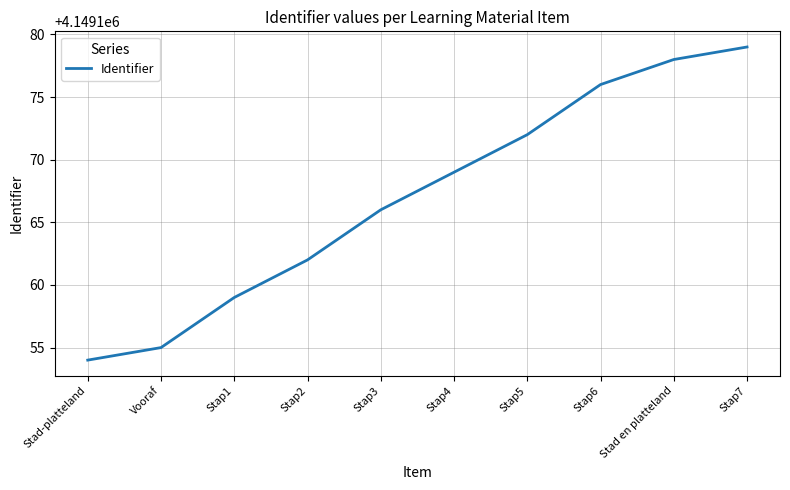

What is the ratio of the value at Stap1 to the value at Stap7?

1.0